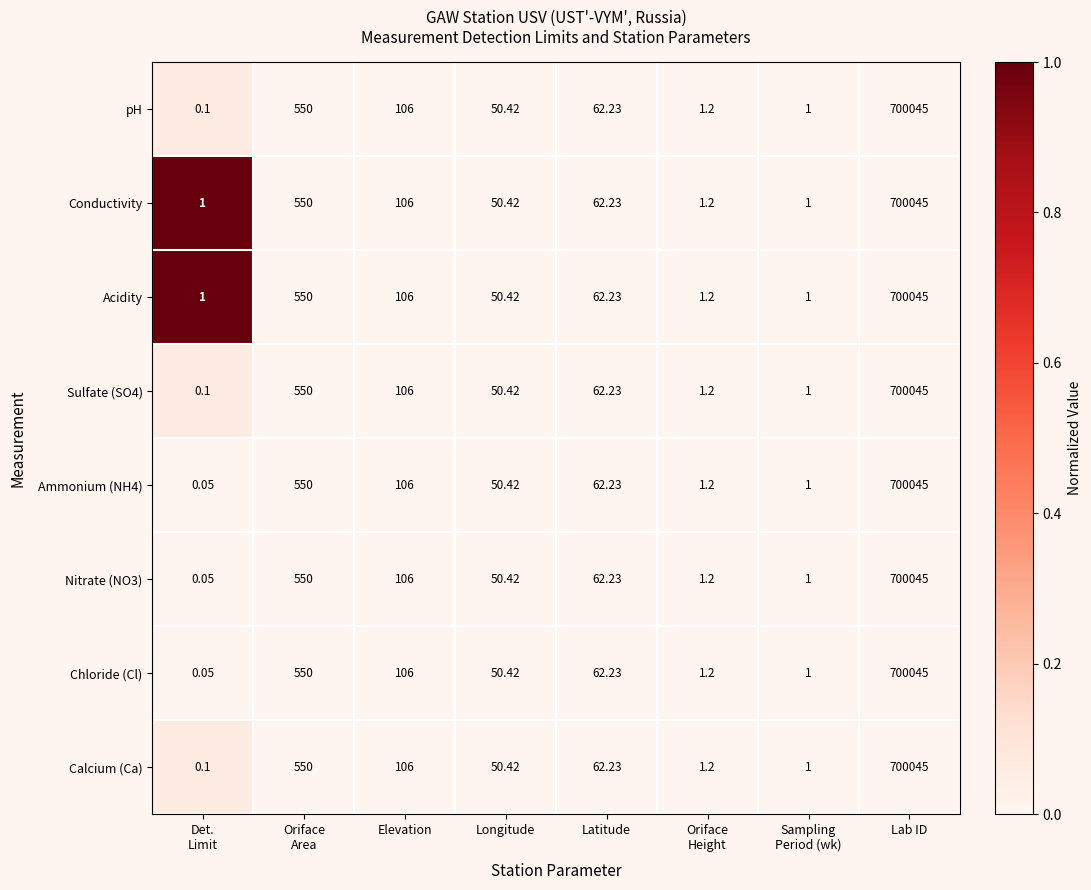

At which category is the sum across all series the highest?

Lab ID